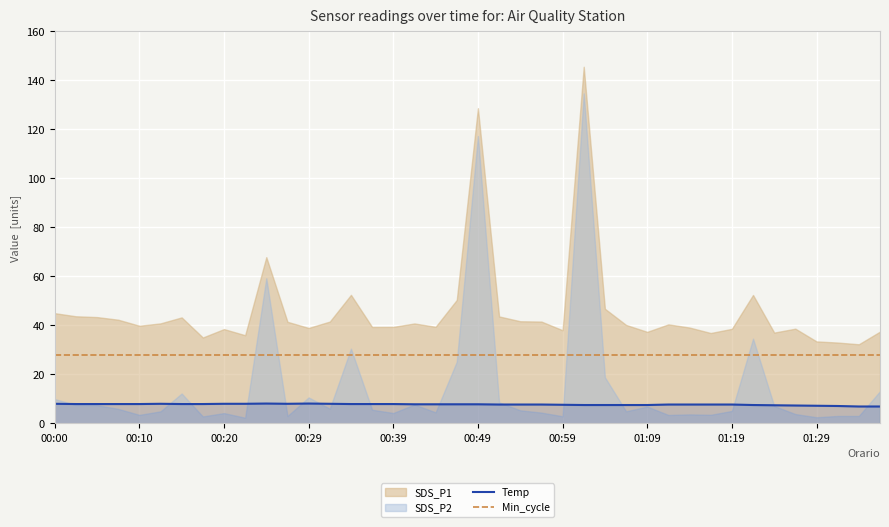

True or false: Temp and Min_cycle cross at least once.

False